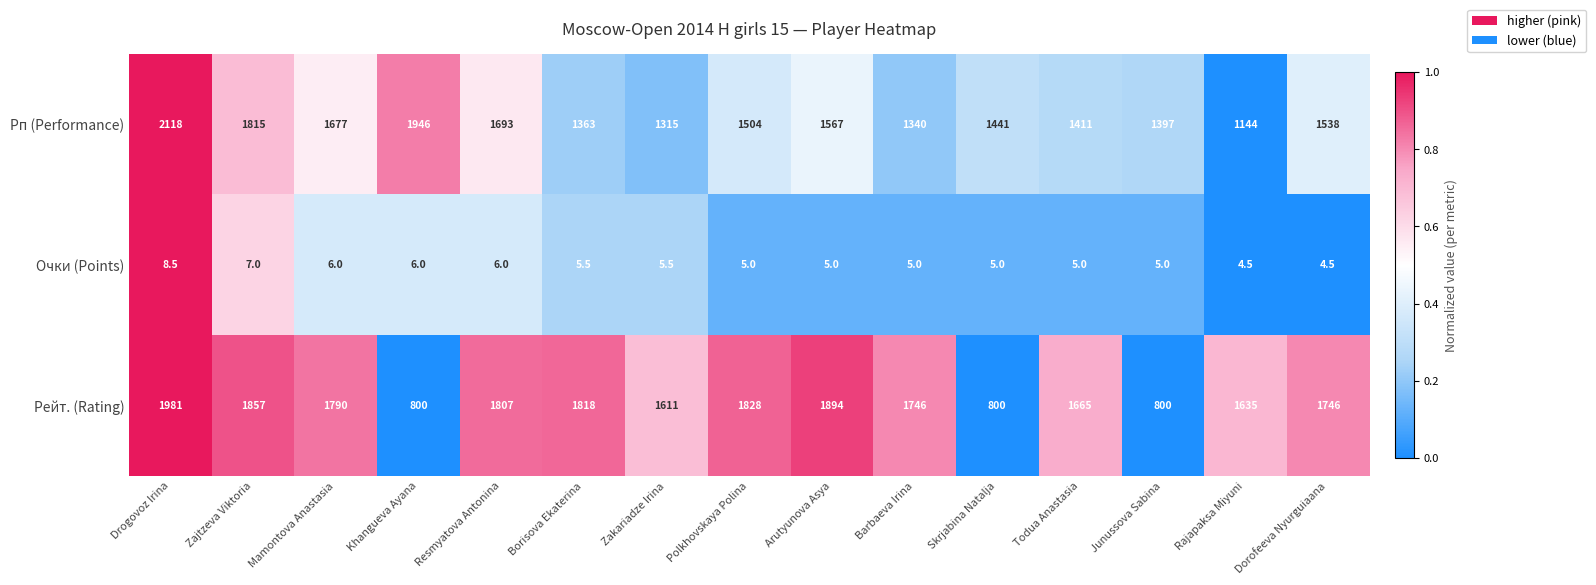

What is the total value across all series at Skrjabina Natalja?

2246.0